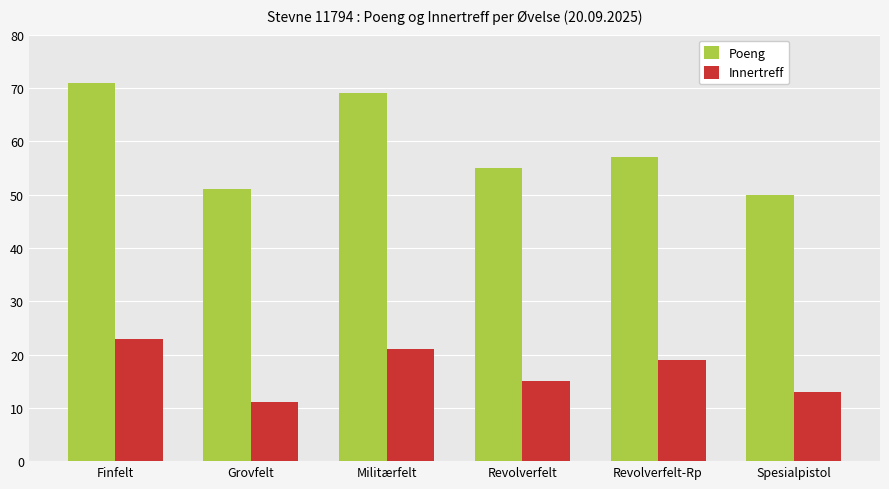

What is the spread (max minus min) of values at Revolverfelt-Rp?

38